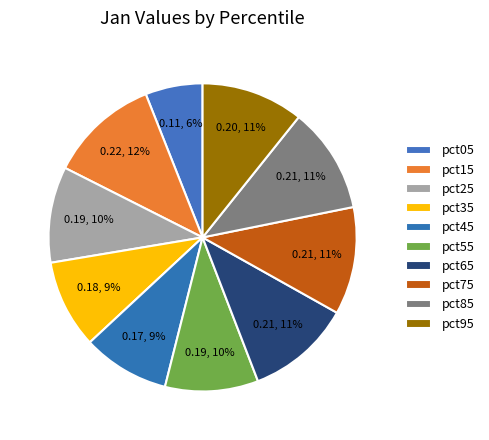

The pct65 slice represents 11% of the pie. True or false?

True